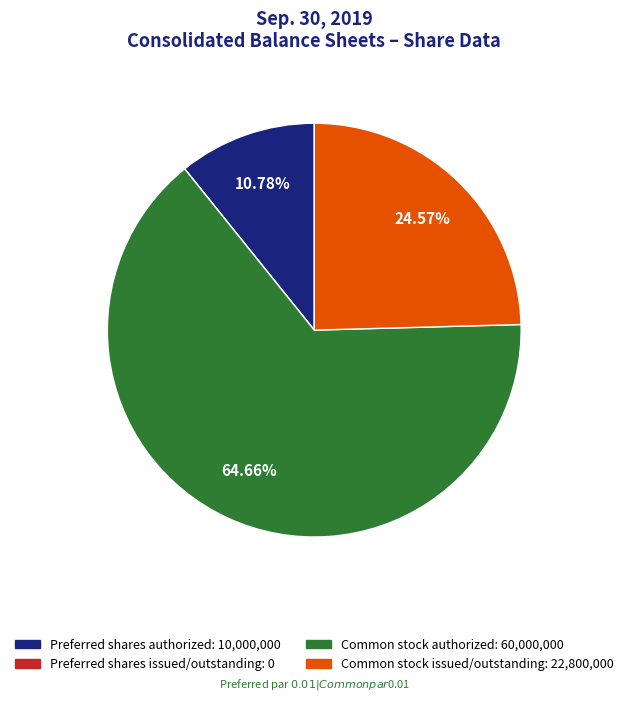

Does Preferred shares authorized account for over 50% of the chart?

No